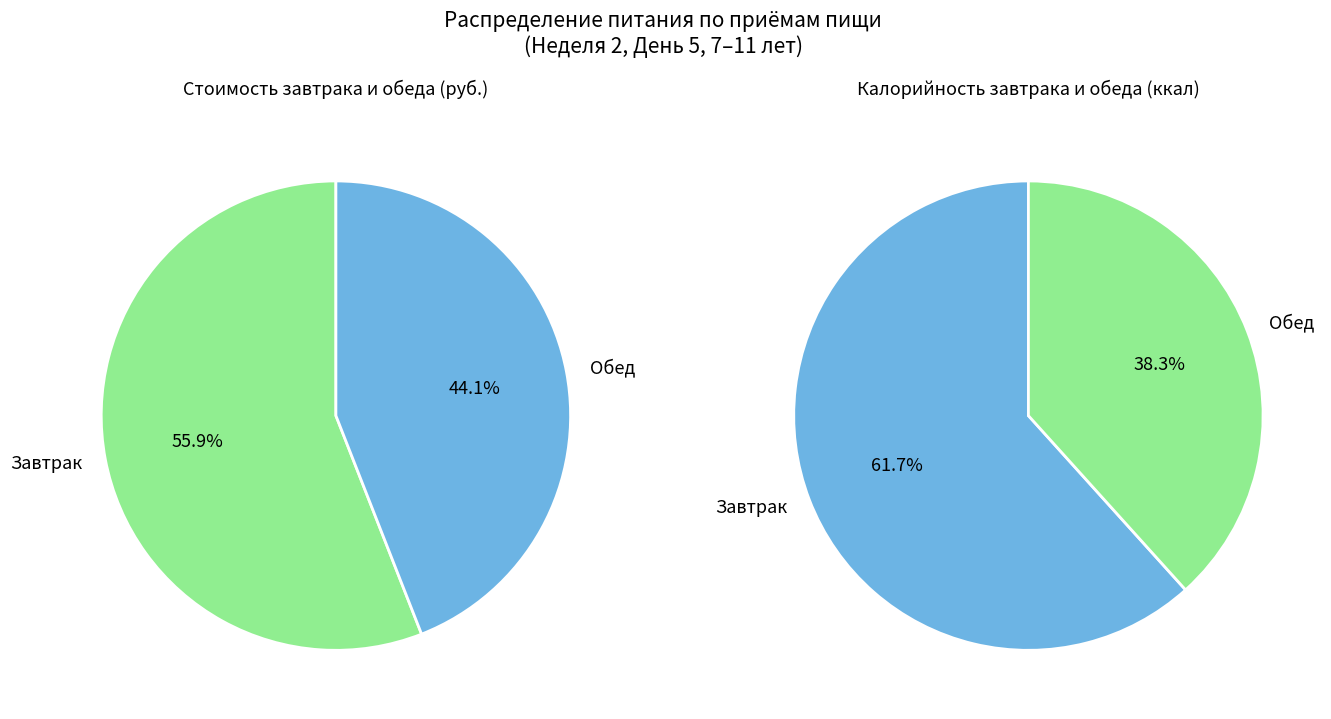

Is the sum of Обед and Завтрак greater than half?

Yes